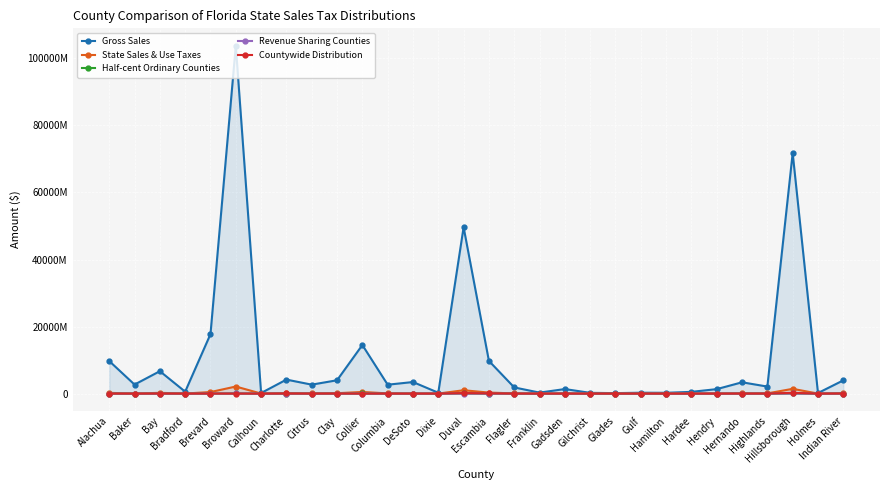

Rank the series at Hernando from lowest to highest value.

Revenue Sharing Counties, Countywide Distribution, Half-cent Ordinary Counties, State Sales & Use Taxes, Gross Sales